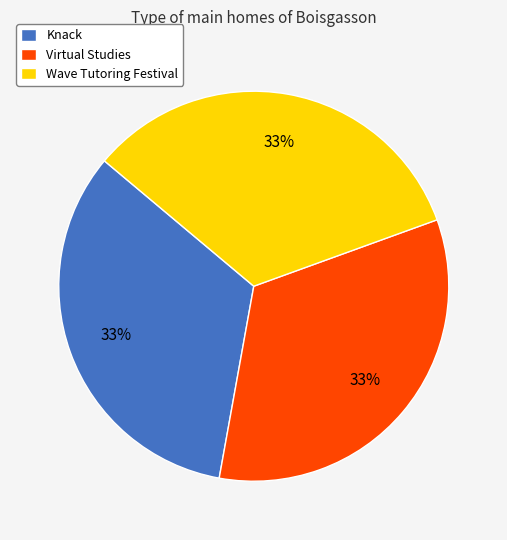

Is the sum of Wave Tutoring Festival and Virtual Studies greater than half?

Yes